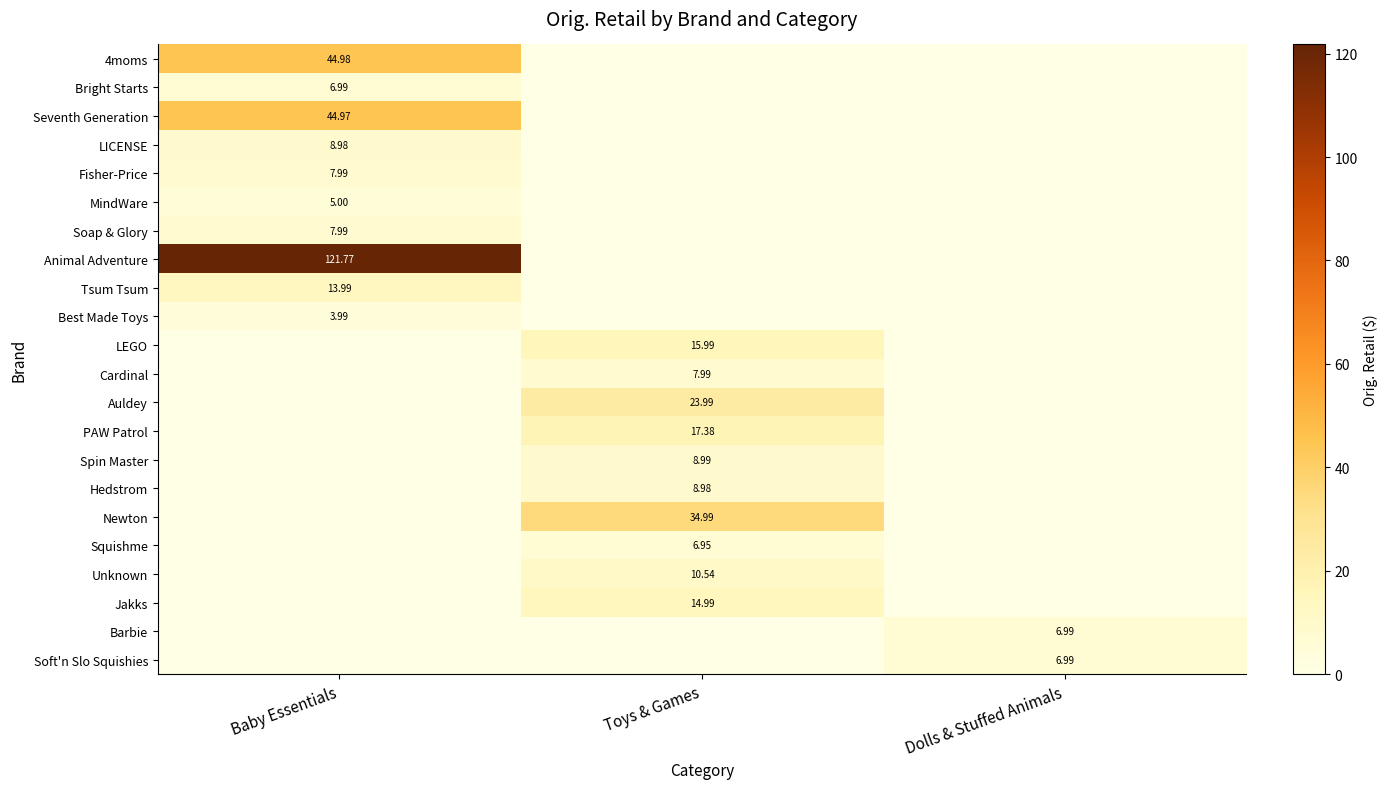

What is the difference between the Newton values at Toys & Games and Dolls & Stuffed Animals?

35.0